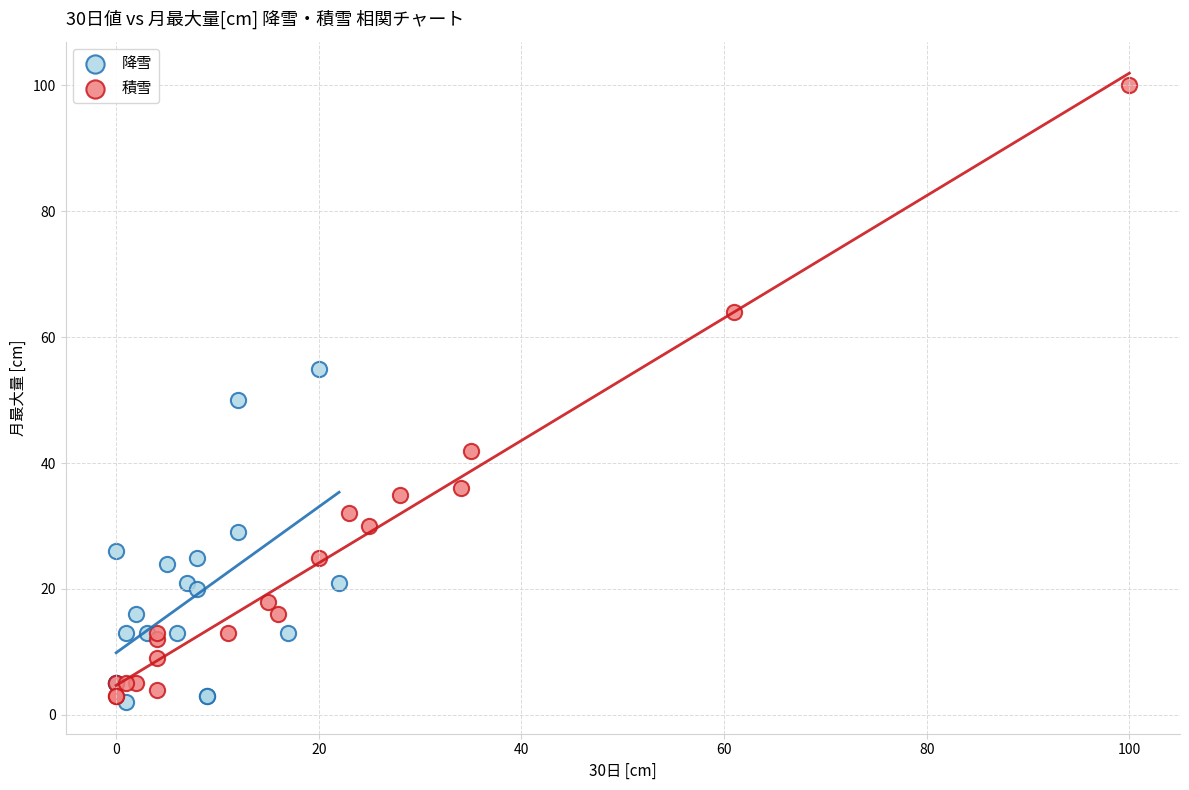

Which series reaches the maximum Y coordinate?

積雪